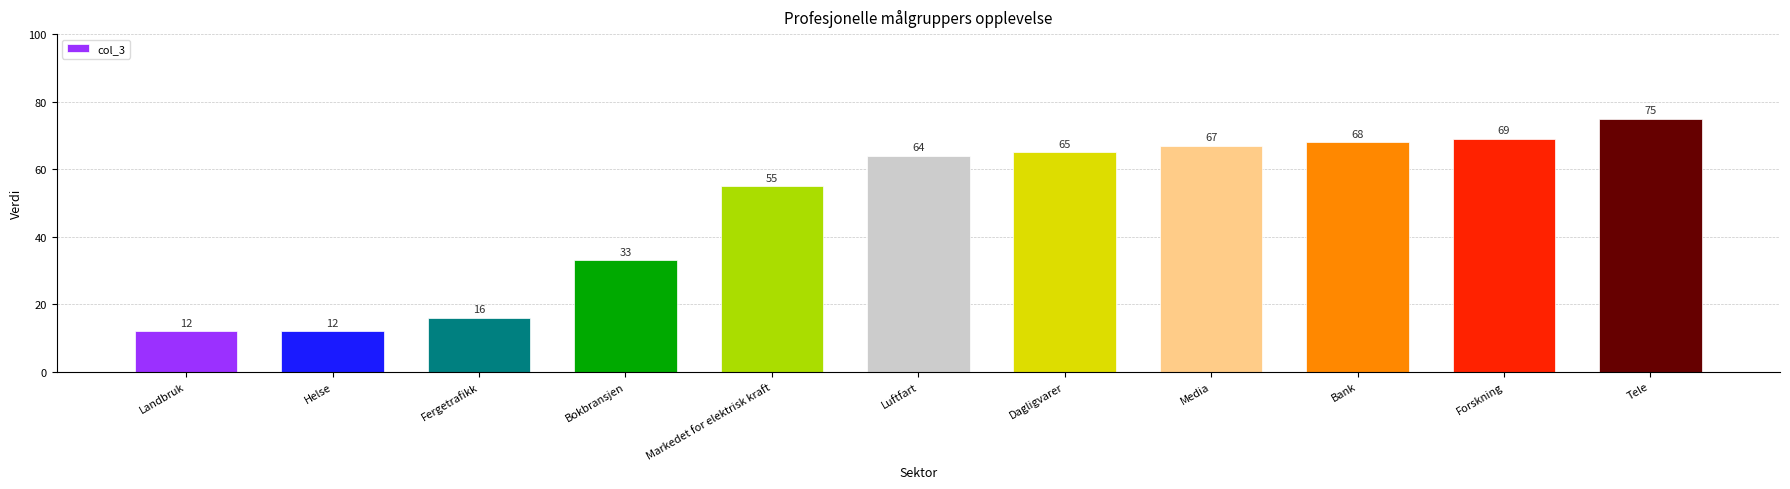

Reading right to left, what are all the values shown in this chart?

75	69	68	67	65	64	55	33	16	12	12